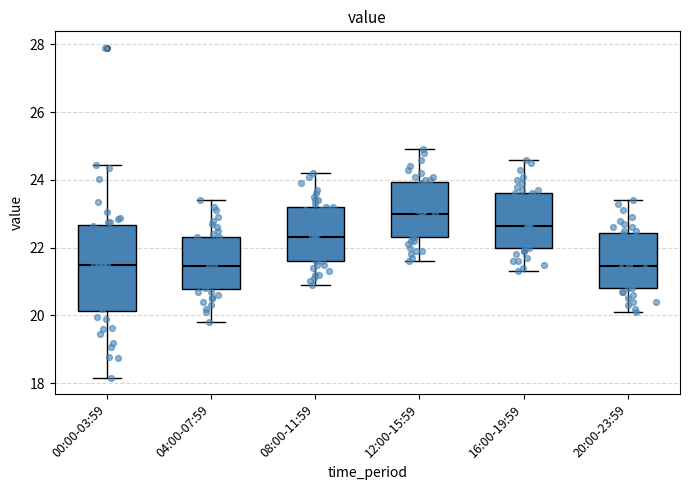

Which box is the tallest, from its lower edge to its upper edge?

00:00-03:59